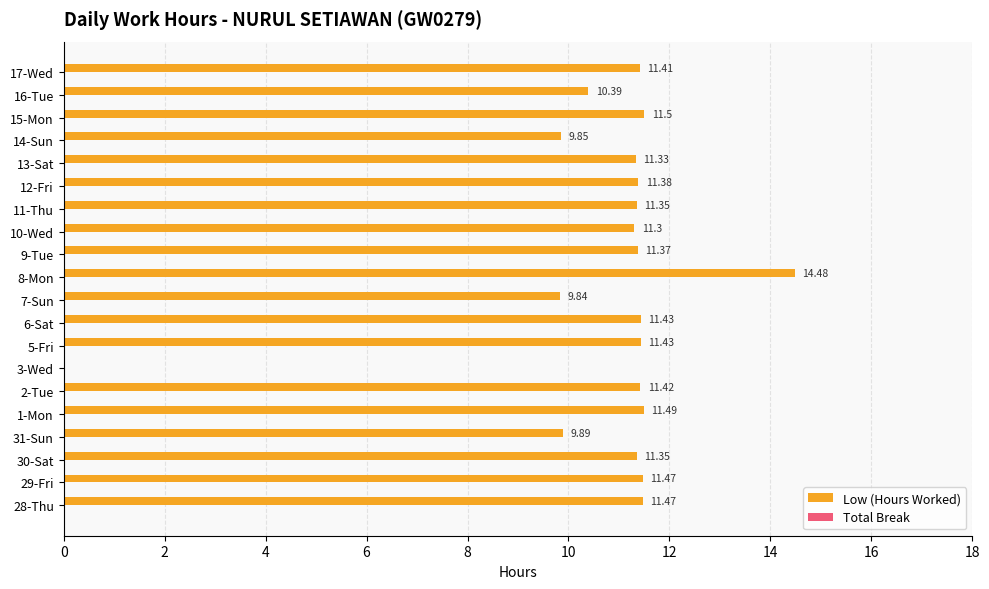

Count the number of categories in the chart.

20